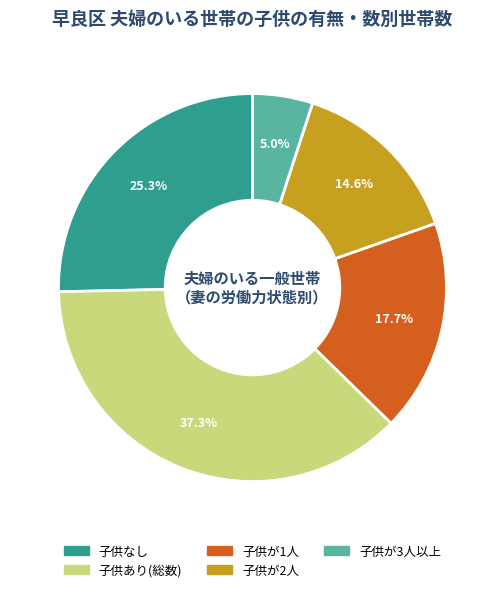

Count the number of slices in the pie.

5